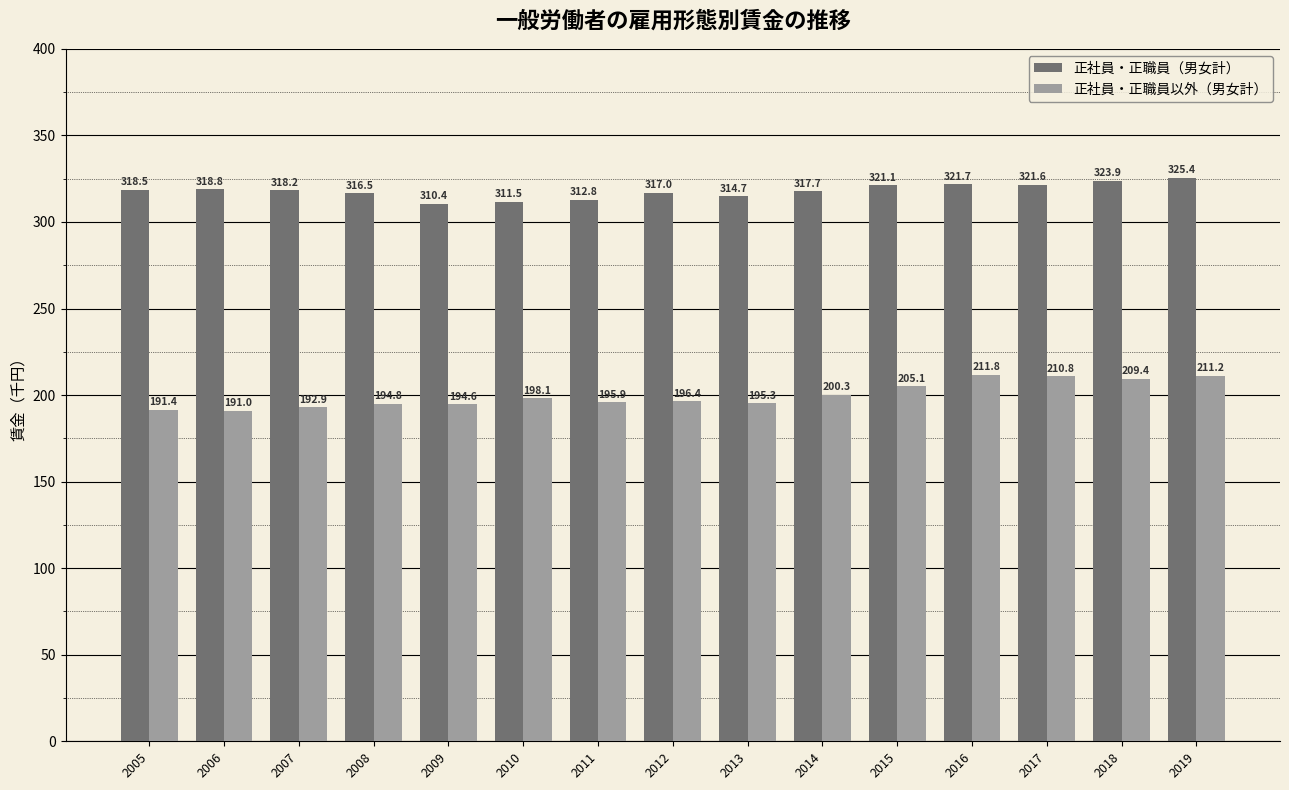

How many groups of bars are there?

15